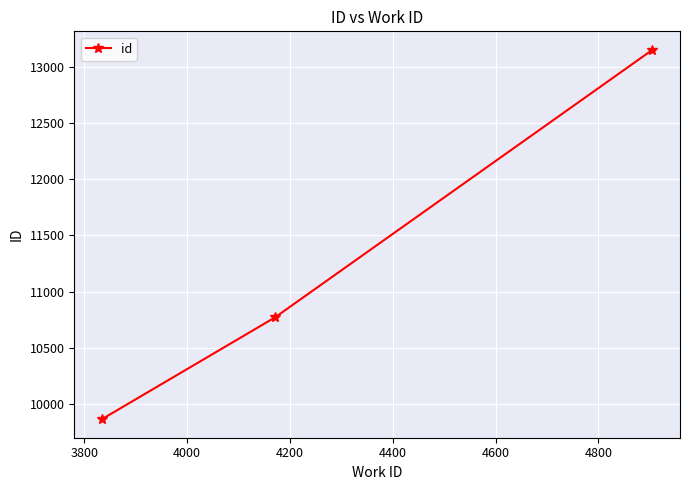

What is the smallest value displayed?

9865